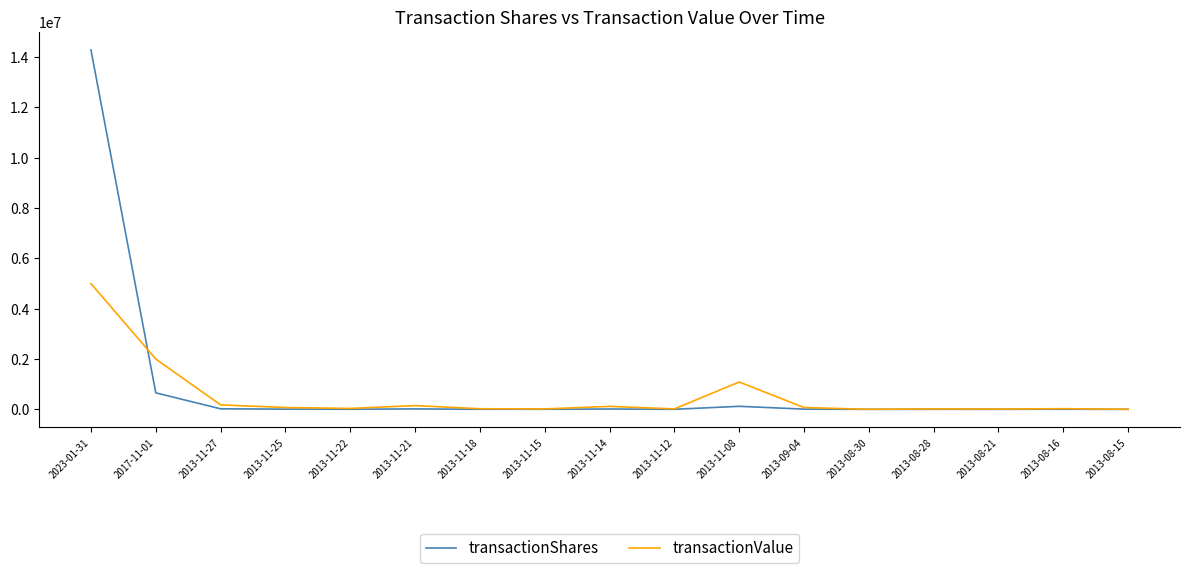

At 2013-11-08, list the series in order from smallest to largest.

transactionShares, transactionValue